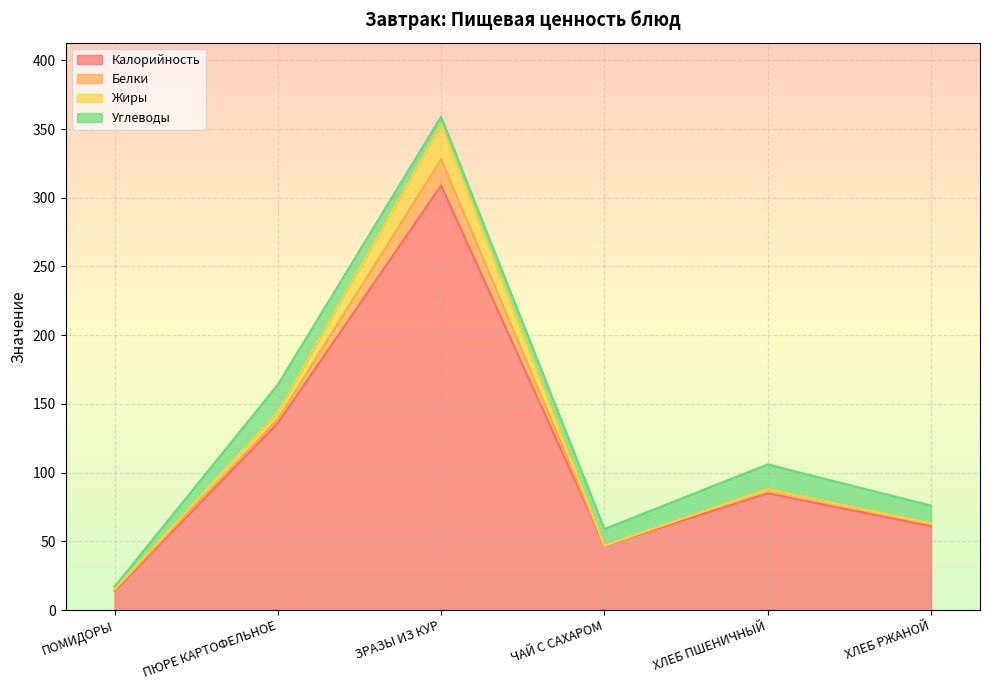

Between ХЛЕБ ПШЕНИЧНЫЙ and ХЛЕБ РЖАНОЙ, which series saw the biggest shift?

Калорийность